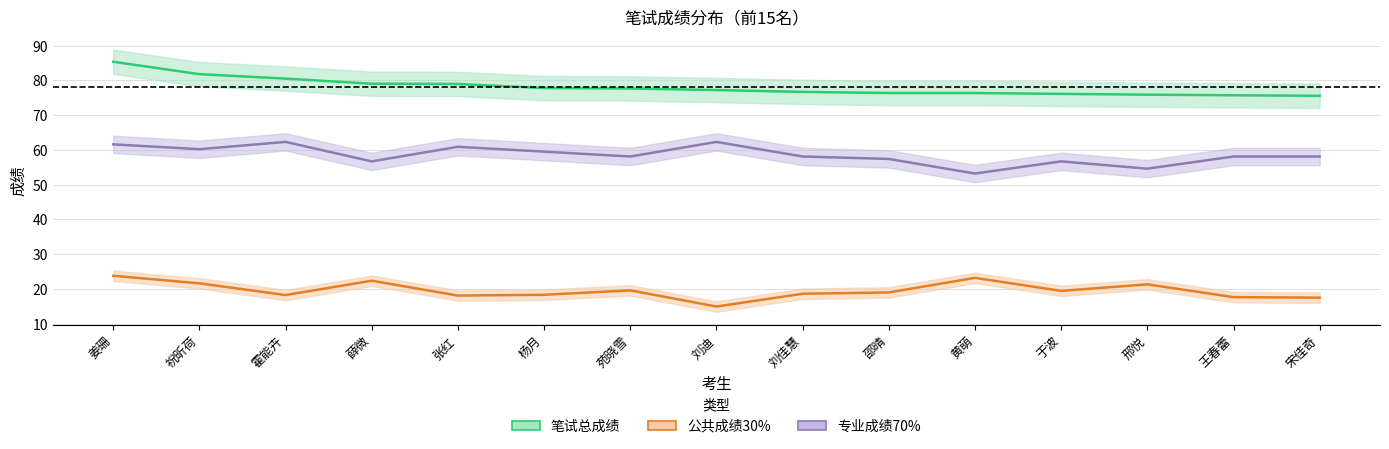

What is the maximum value for 专业成绩70%?

62.3